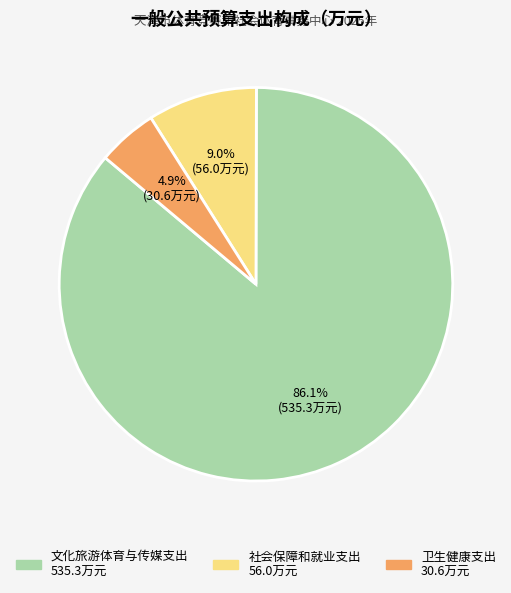

Which category has the smallest portion of the pie?

卫生健康支出